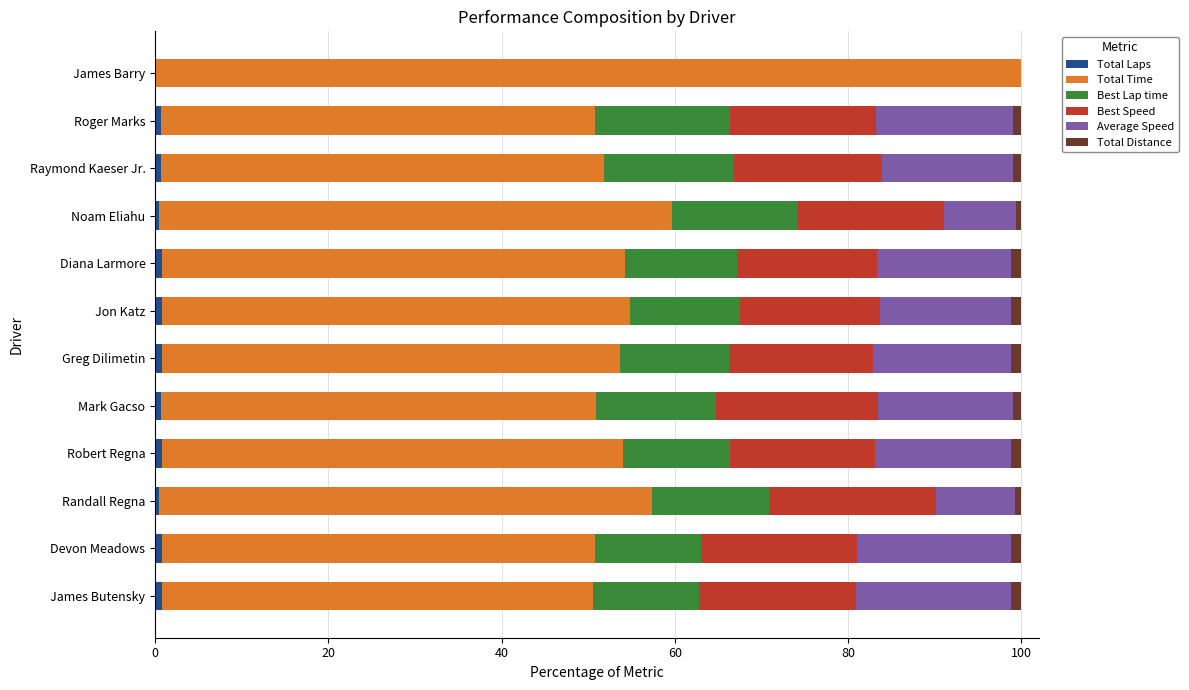

Count the number of data series in this chart.

6